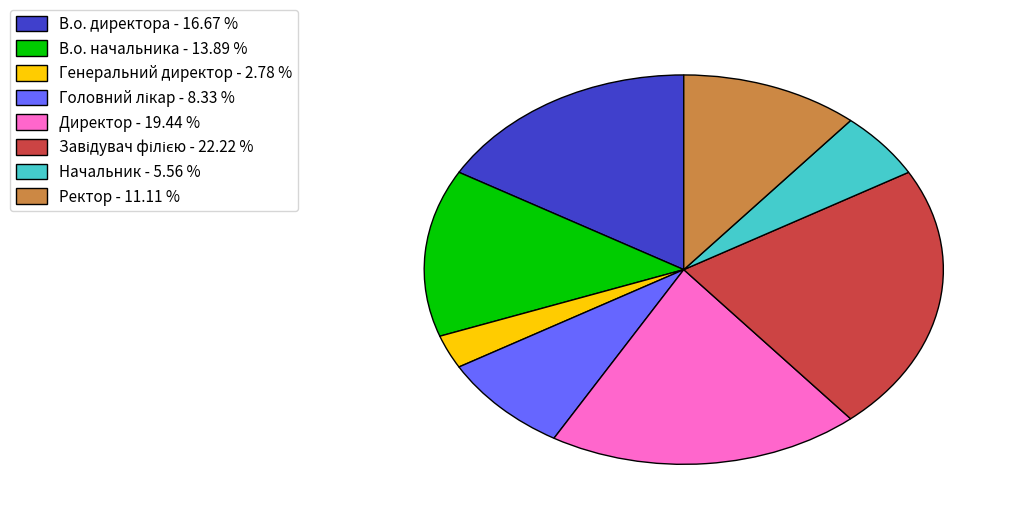

Is Генеральний директор the majority of the pie?

No